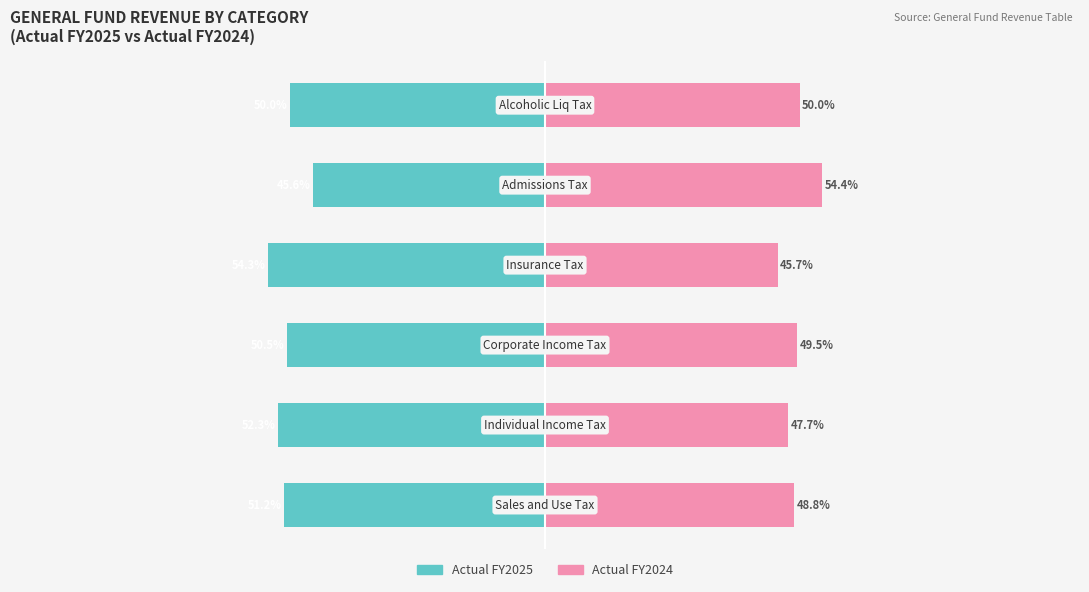

How many categories are shown in the chart?

6